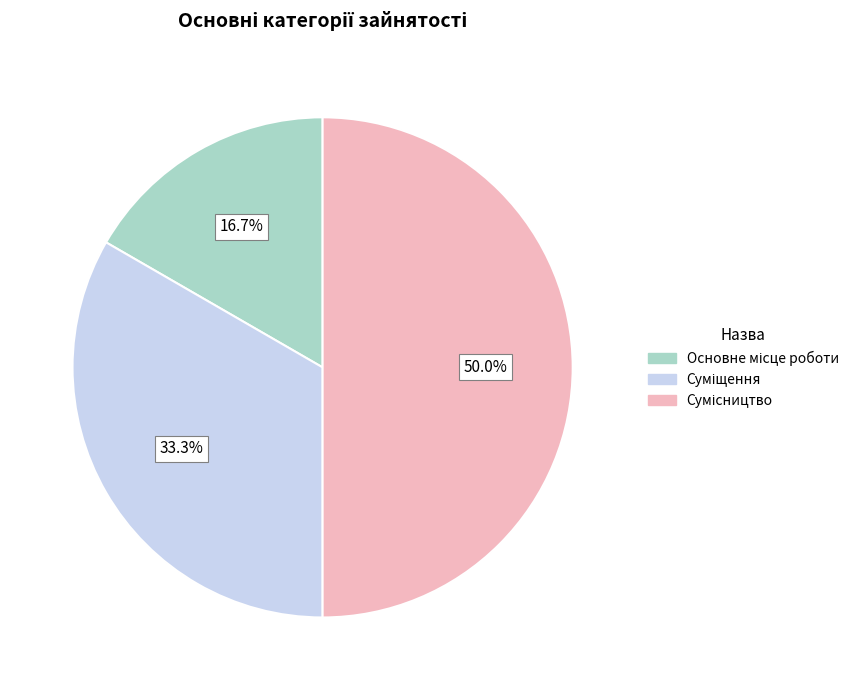

Is Суміщення the majority of the pie?

No